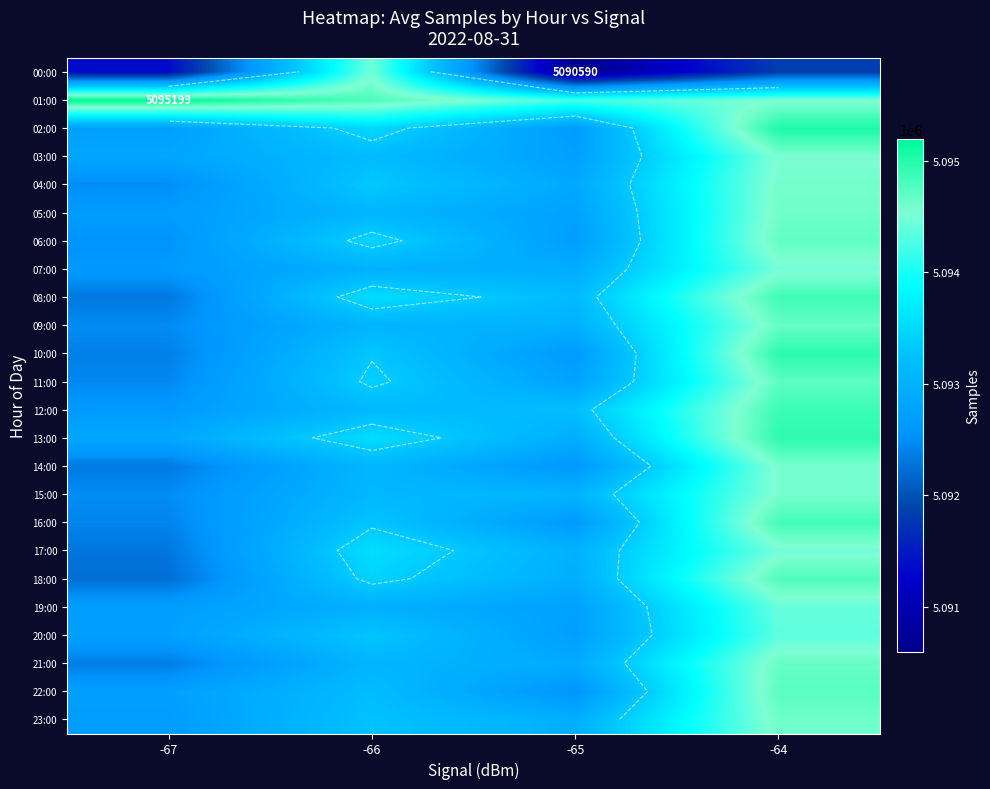

At how many categories does at least one series exceed 5094539?

3